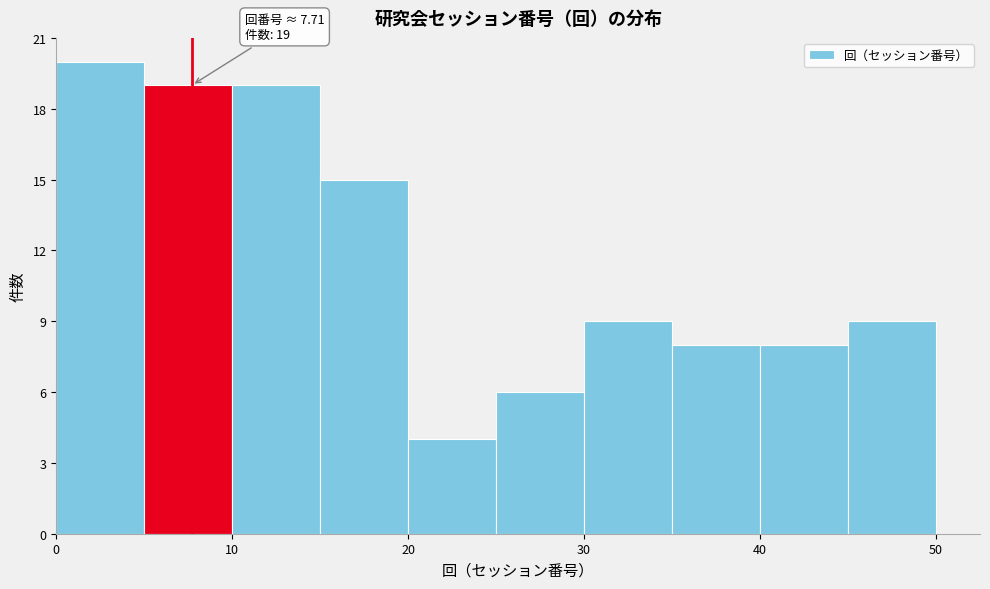

Which range on the x-axis has the tallest bar?

0 to 5